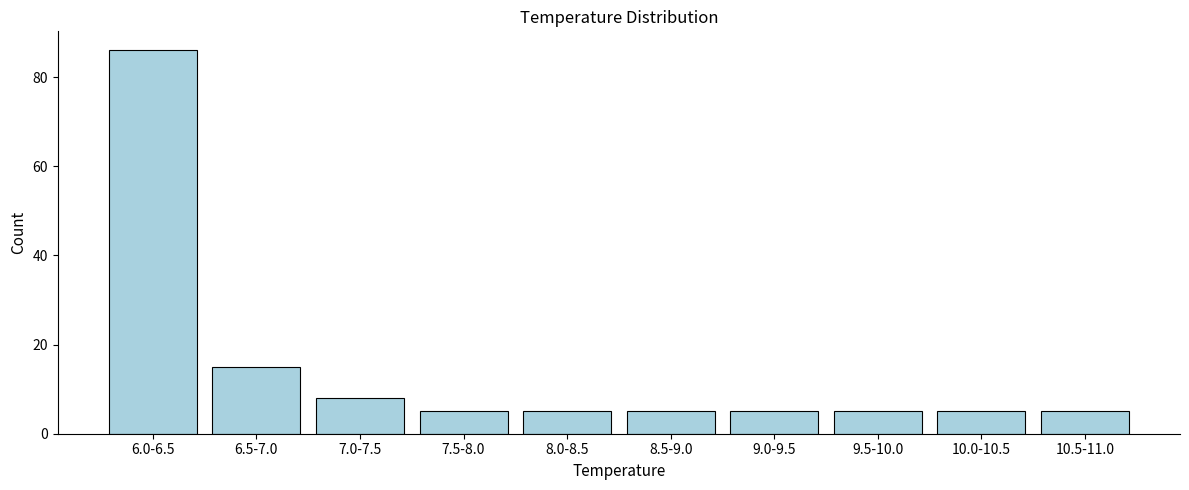

Reading right to left, transcribe all the data shown in this chart.

5	5	5	5	5	5	5	8	15	86